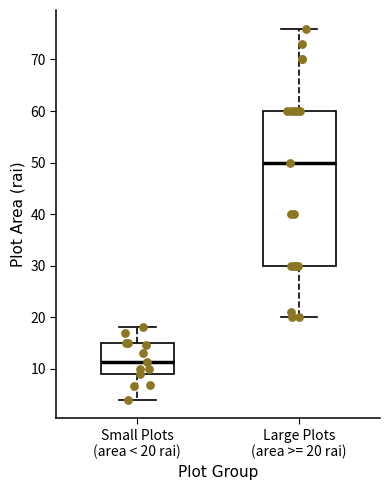

Reading left to right, read every box against the y-axis: the position of its median line, the range the box covers, and the ends of its whiskers. The values are not printed on the chart, so give them approximately, as read against the axis.

Small Plots (area < 20 rai): median 11, box 9 to 15, whiskers 4 to 18
Large Plots (area >= 20 rai): median 50, box 30 to 60, whiskers 20 to 76